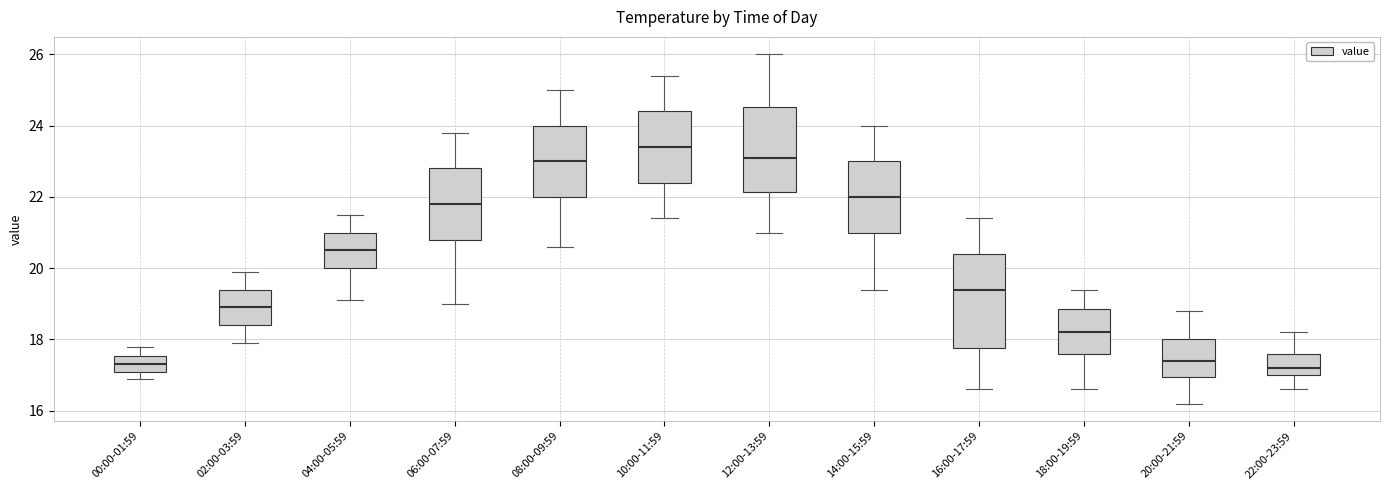

Which box is the tallest, from its lower edge to its upper edge?

16:00-17:59